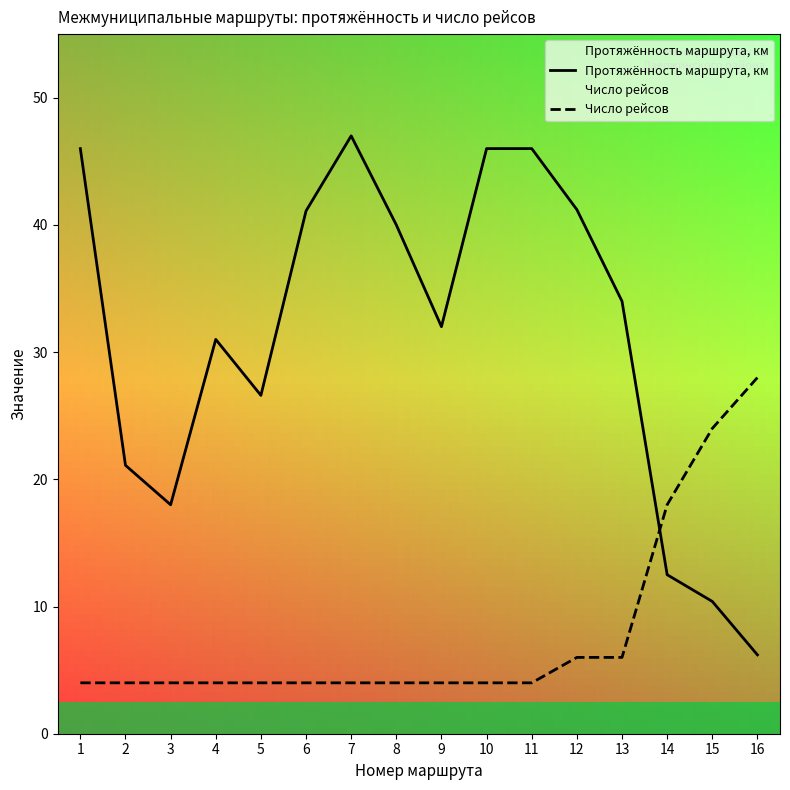

What is the value of the Протяжённость маршрута, км point at the 1st from the left?

46.0